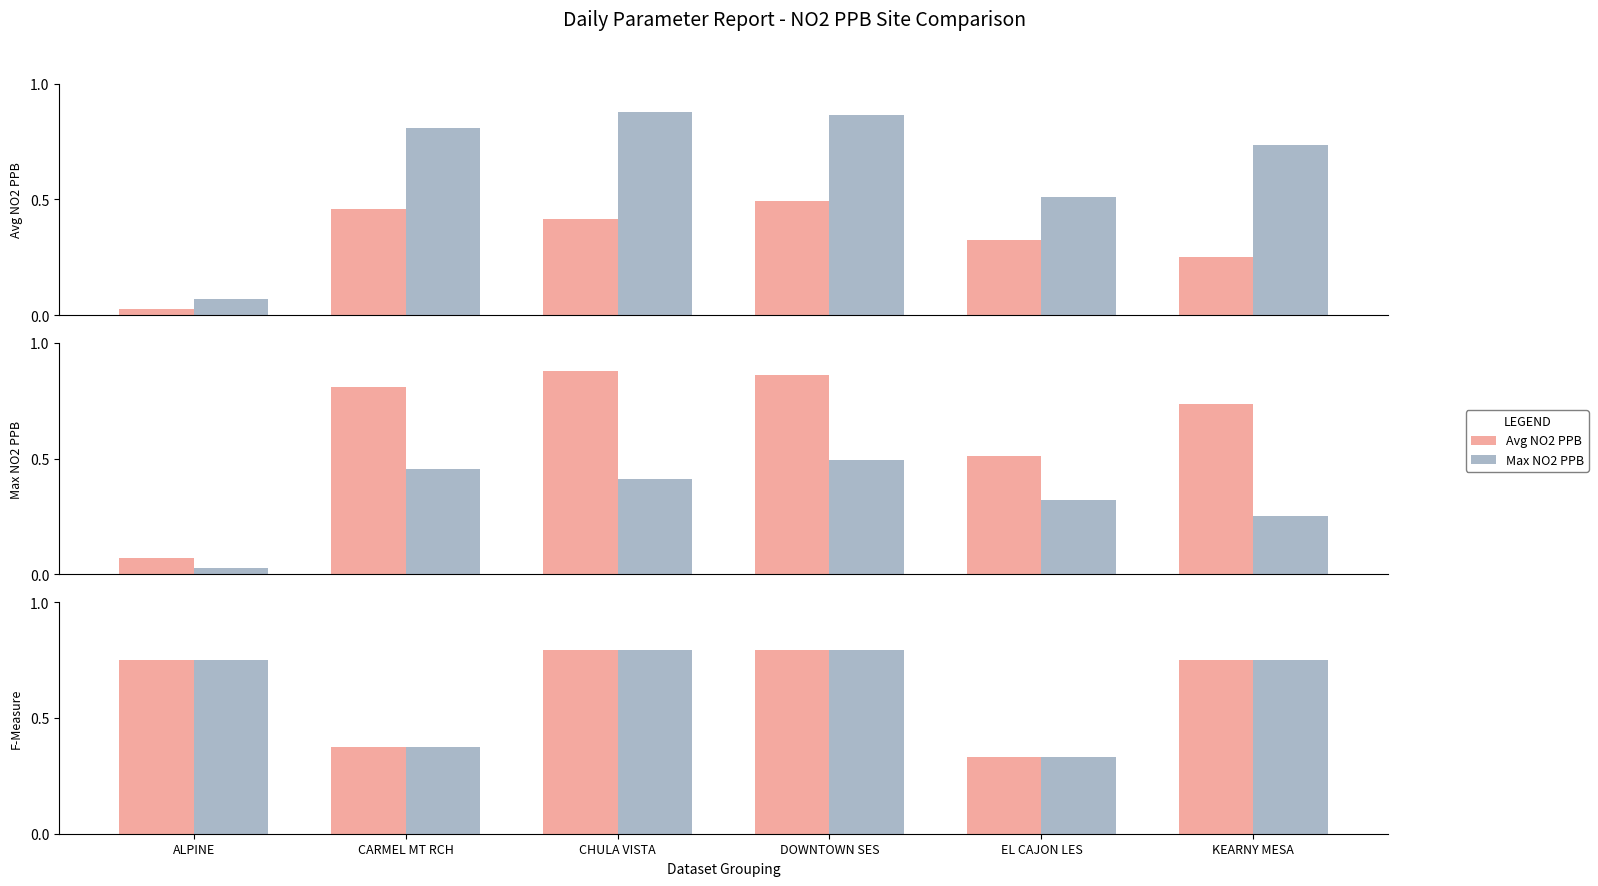

What is the label of the 2nd bar from the right?

EL CAJON LES